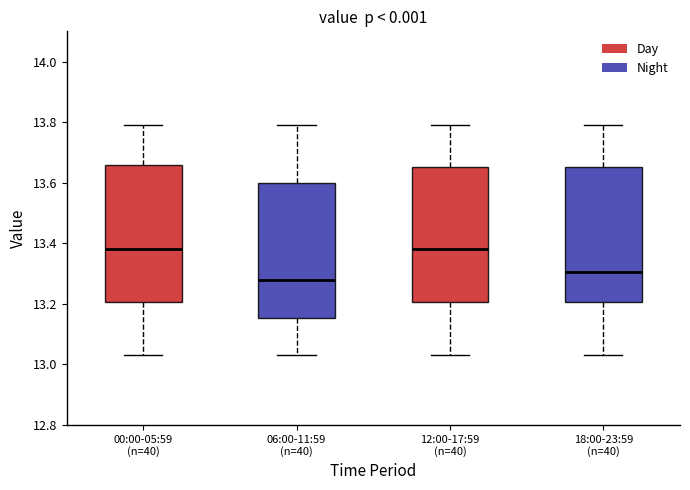

Reading left to right, transcribe this box plot: for each box, give where its median line is, the range the box spans, and where its two whiskers end, as read against the y-axis. The values are not printed on the chart, so give them approximately, as read against the axis.

00:00-05:59 (n=40): median 13.38, box 13.20 to 13.66, whiskers 13.04 to 13.80
06:00-11:59 (n=40): median 13.28, box 13.16 to 13.60, whiskers 13.04 to 13.80
12:00-17:59 (n=40): median 13.38, box 13.20 to 13.66, whiskers 13.04 to 13.80
18:00-23:59 (n=40): median 13.30, box 13.20 to 13.66, whiskers 13.04 to 13.80